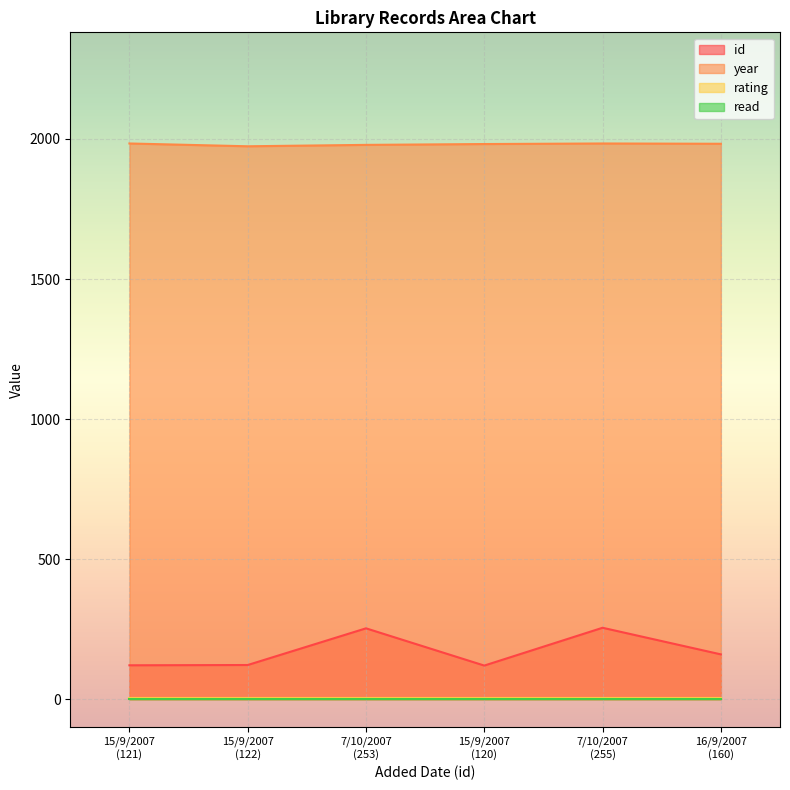

What is the minimum value for id?

120